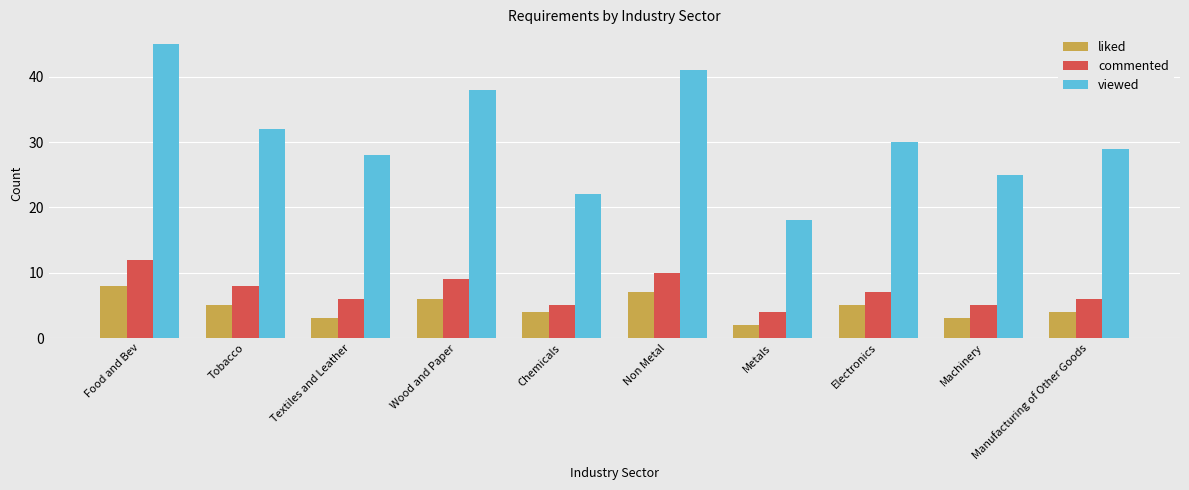

What is the label of the 8th bar from the left?

Electronics